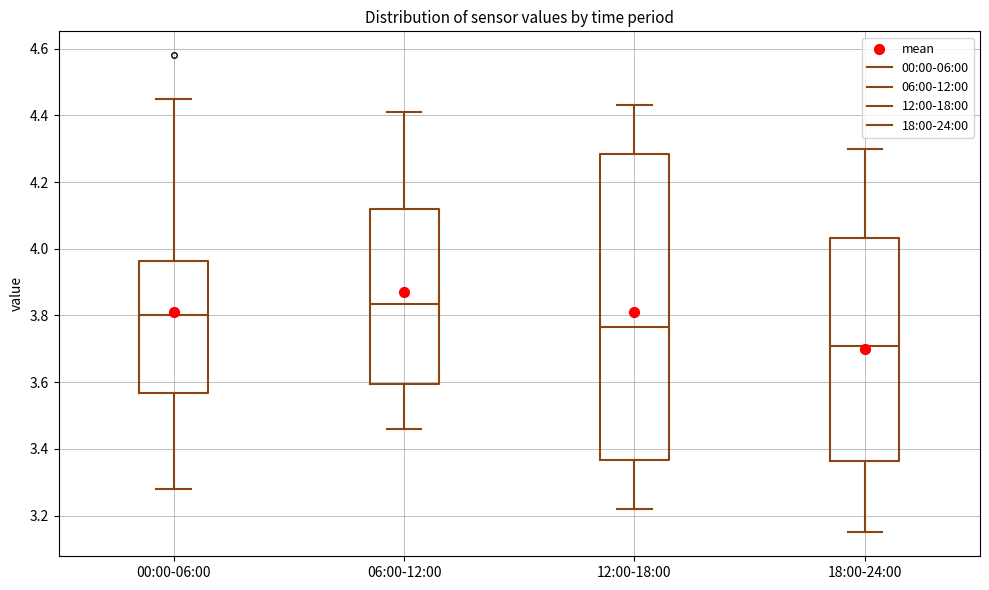

Where does the lower whisker of the box for 18:00-24:00 end on the y-axis? The values are not printed on the chart, so give them approximately, as read against the axis.

3.16